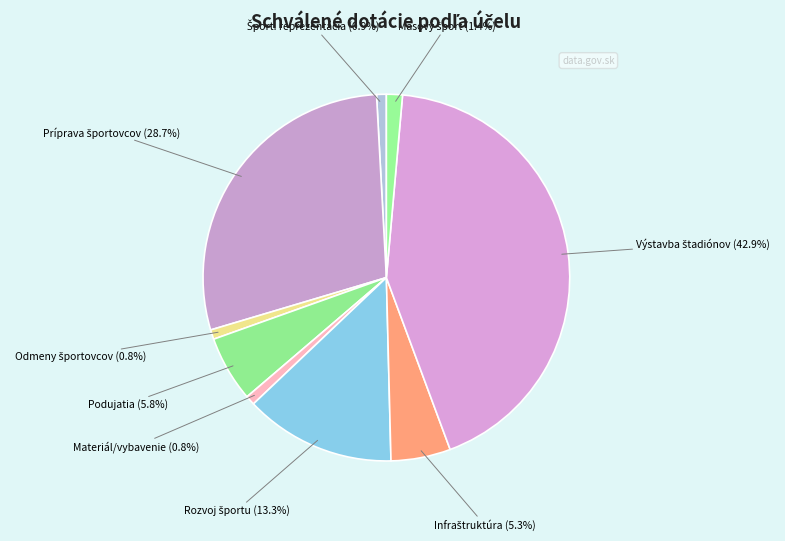

How many segments does this pie chart have?

9